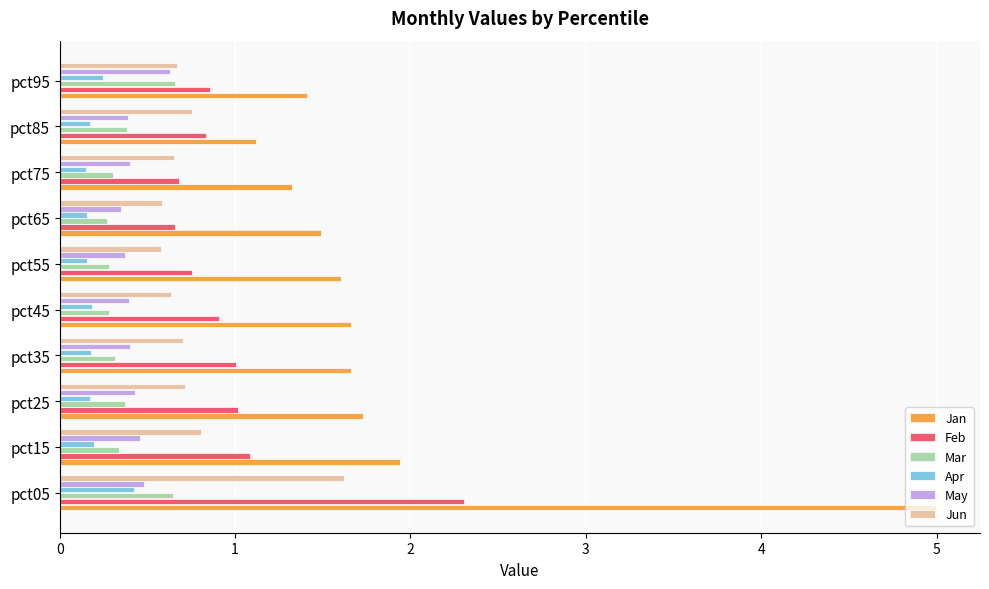

Read the Feb value at pct75.

0.7